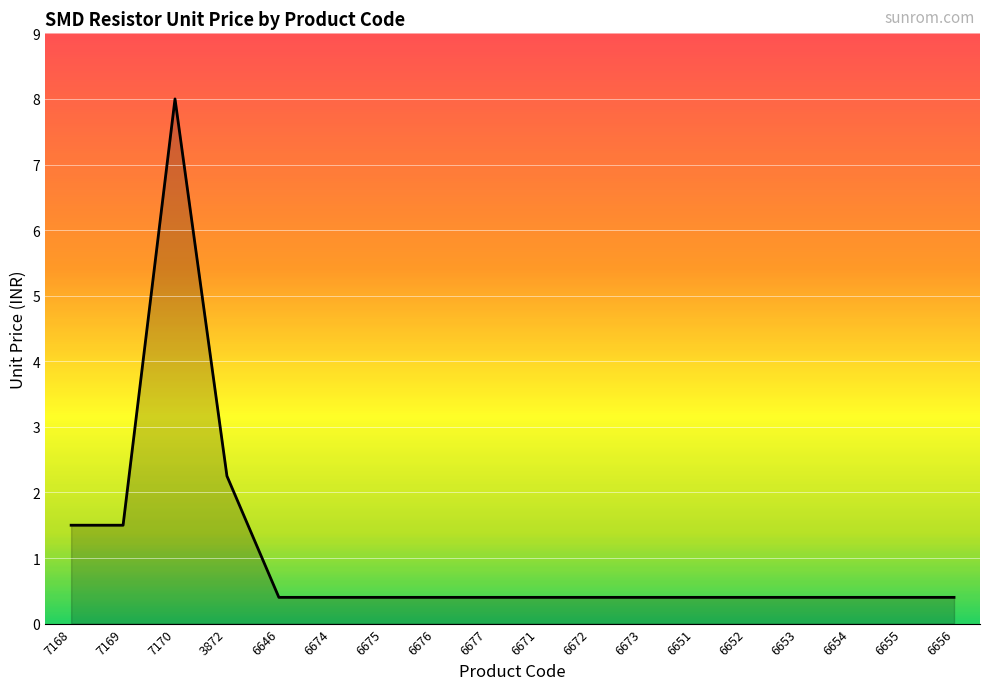

How many lines are shown in the chart?

1